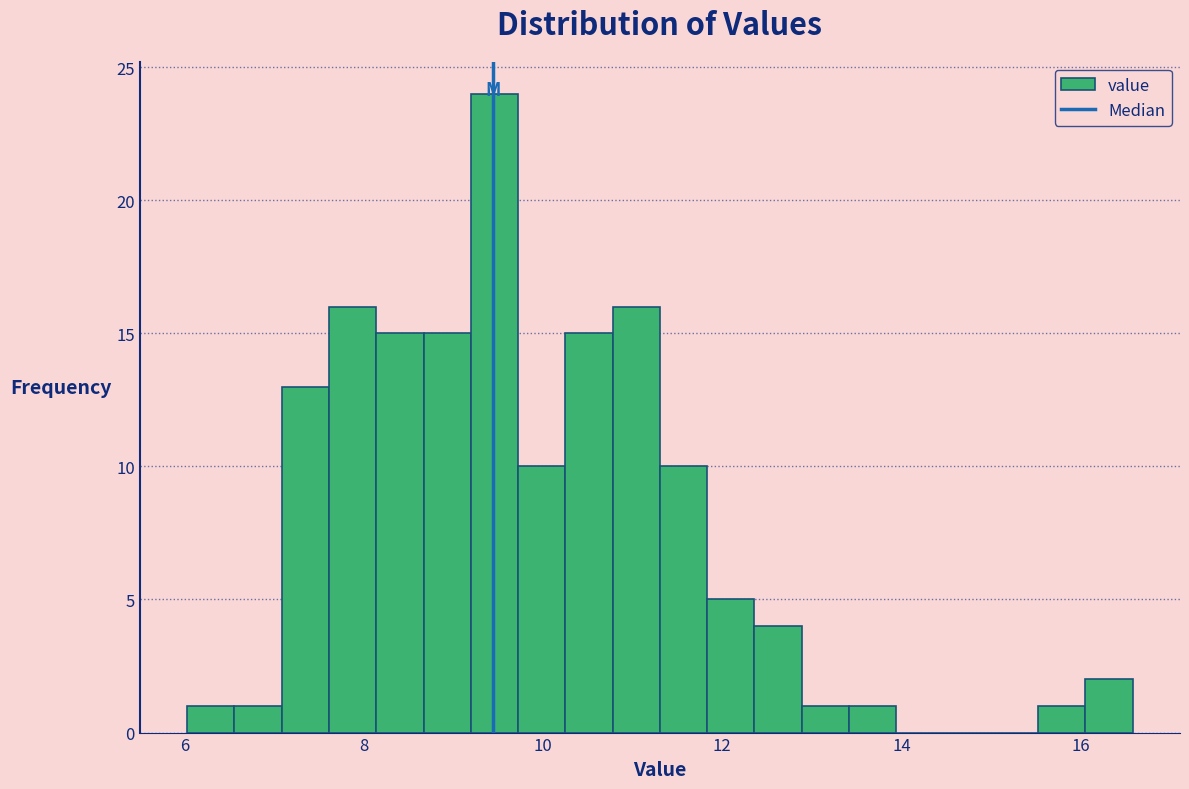

Around what value on the x-axis is the tallest bar? Give the approximate position of its centre, as read against the axis.

9.4